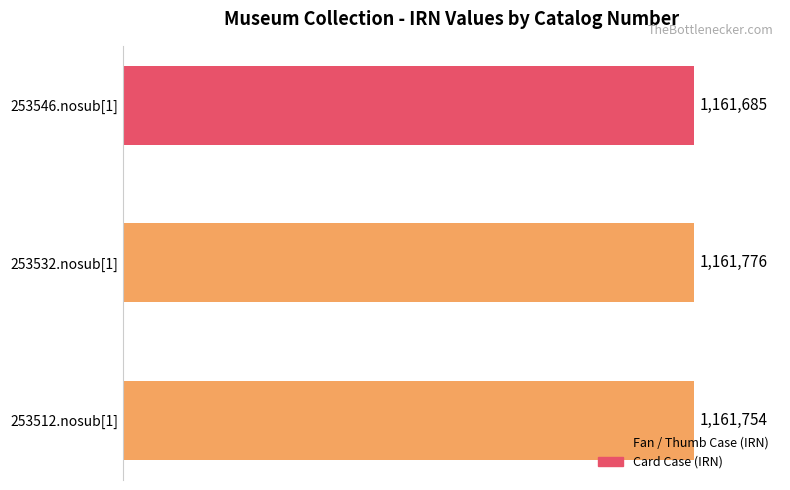

Does the chart contain any negative values?

No